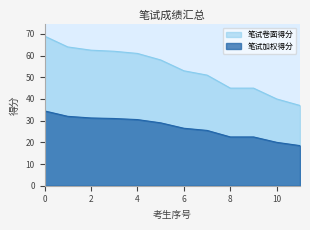

The value of 笔试卷面得分 at 0 is 69.0. True or false?

True